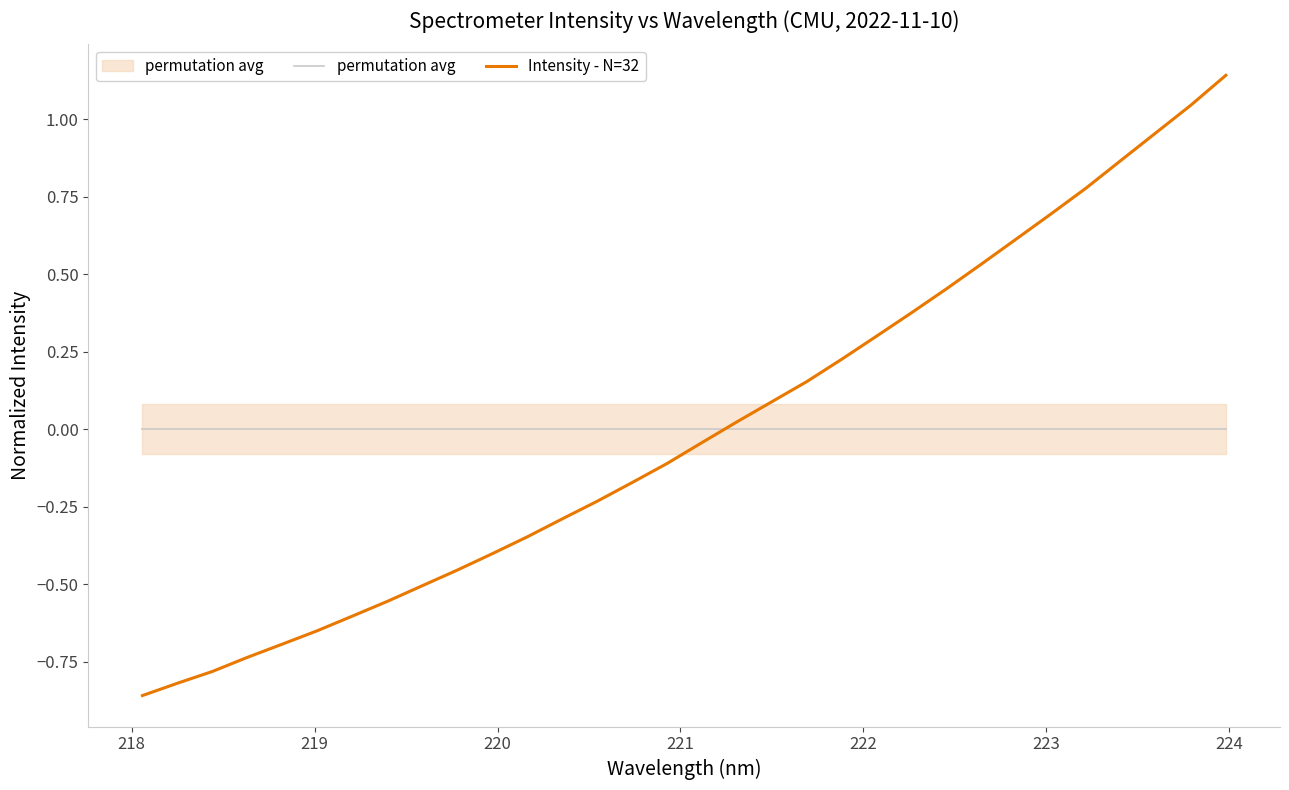

List the series in order of their overall mean, highest first.

Intensity - N=32, permutation avg